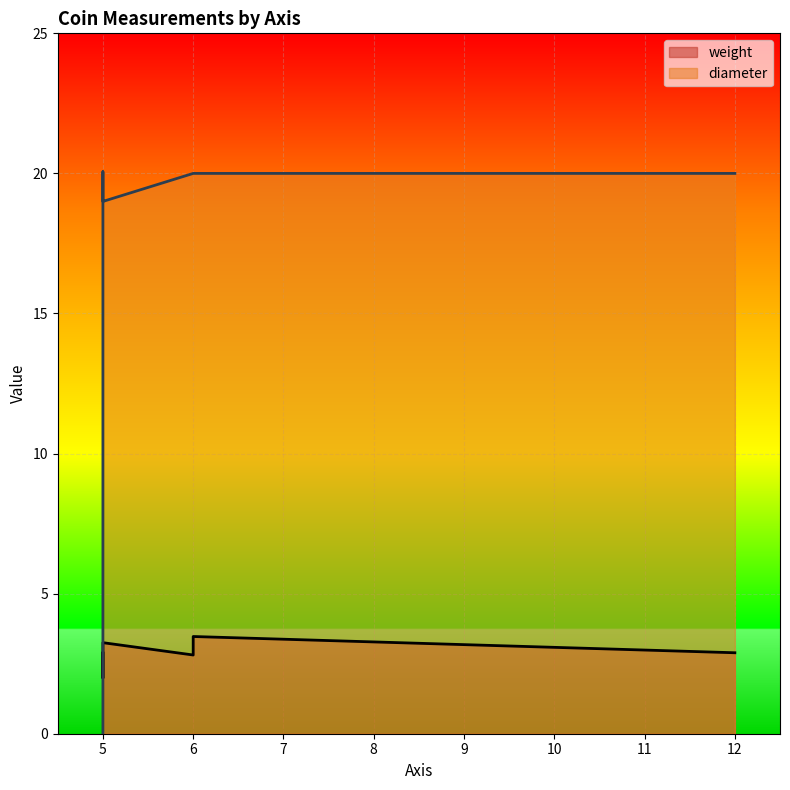

How many series are shown in this chart?

2